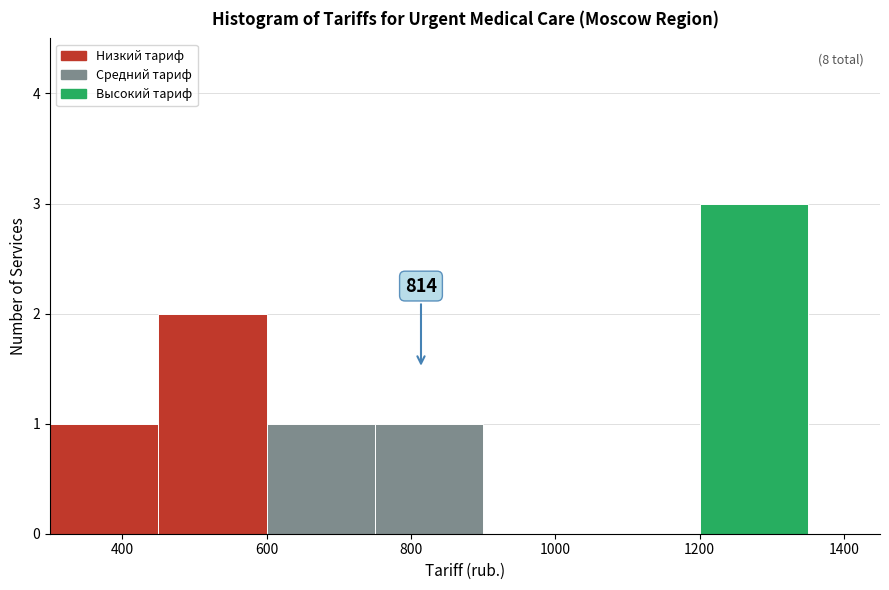

Over which range of the x-axis is the bar tallest?

1200 to 1350